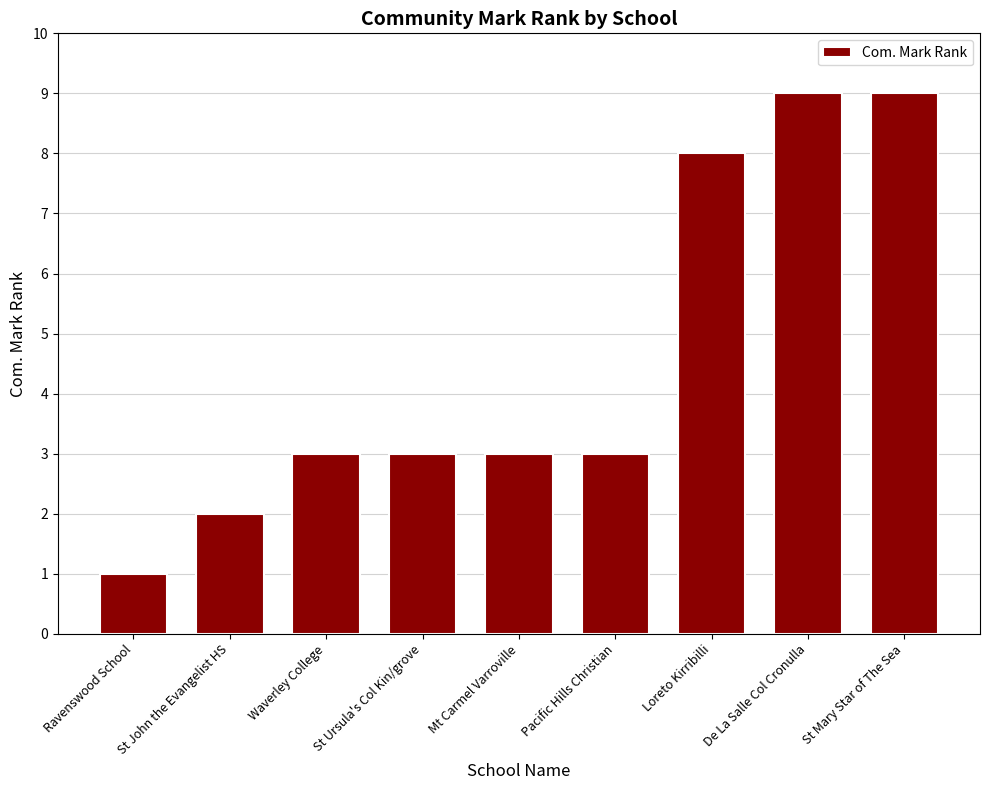

Reading left to right, list all the values displayed in this chart.

Ravenswood School=1	St John the Evangelist HS=2	Waverley College=3	St Ursula's Col Kin/grove=3	Mt Carmel Varroville=3	Pacific Hills Christian=3	Loreto Kirribilli=8	De La Salle Col Cronulla=9	St Mary Star of The Sea=9